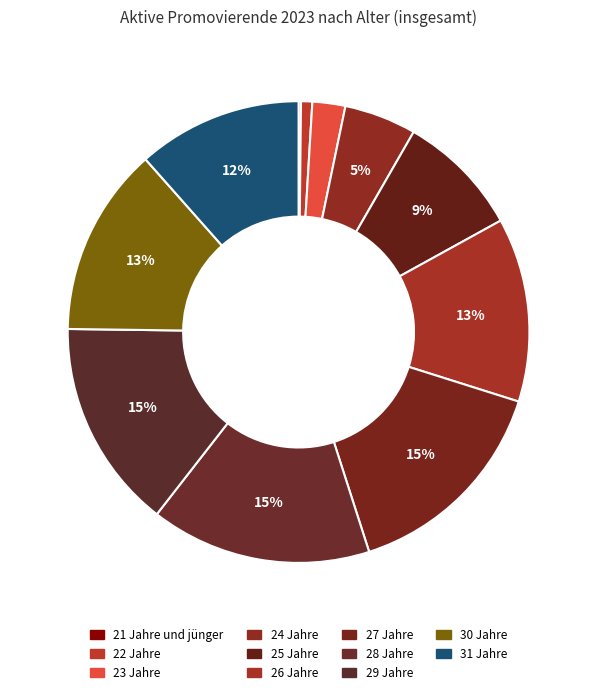

Which category has the biggest portion of the pie?

28 Jahre